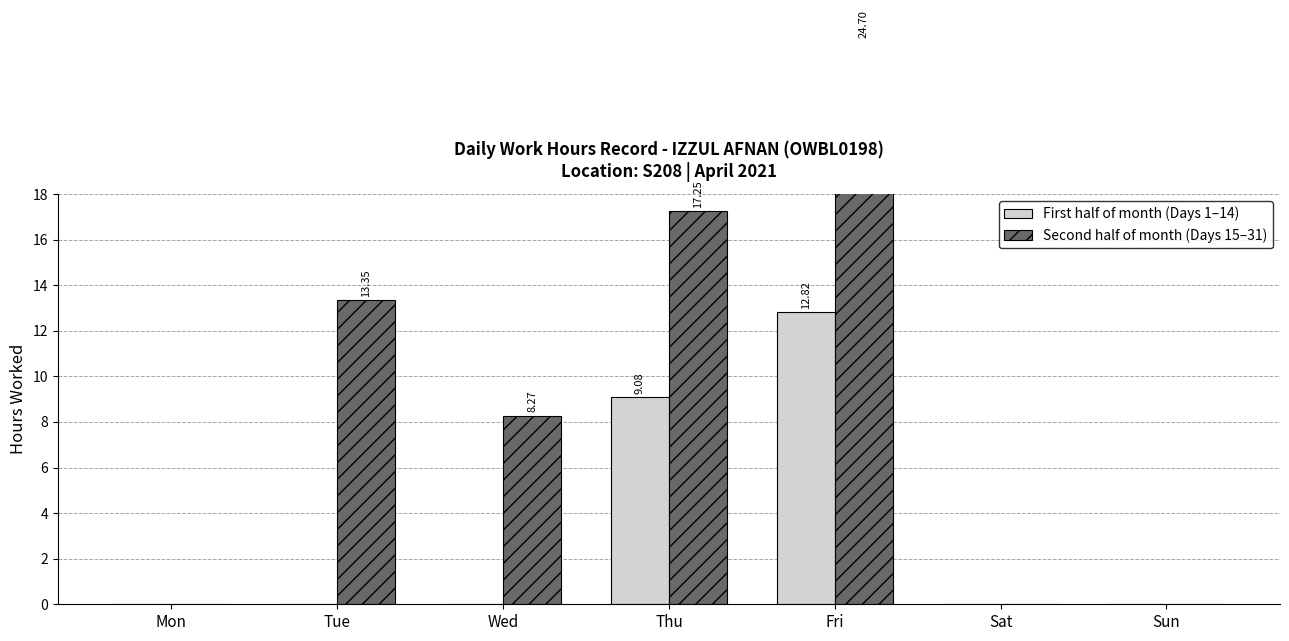

Is it true that Second half of month (Days 15–31) equals 8.3 at Wed?

True